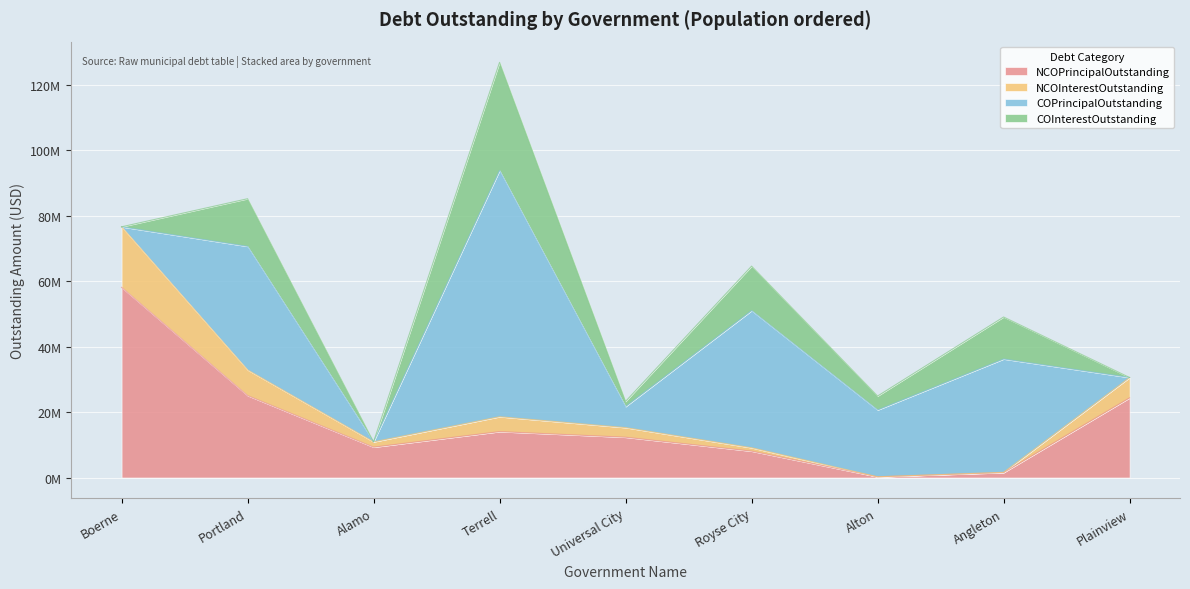

What is the minimum value for NCOInterestOutstanding?

222541.0